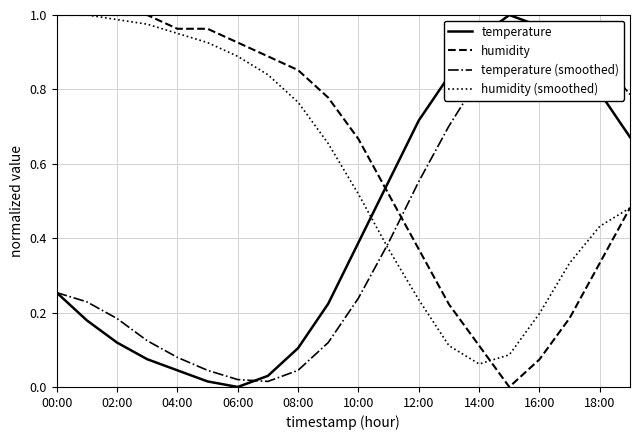

Which series has the largest range (max minus min)?

temperature